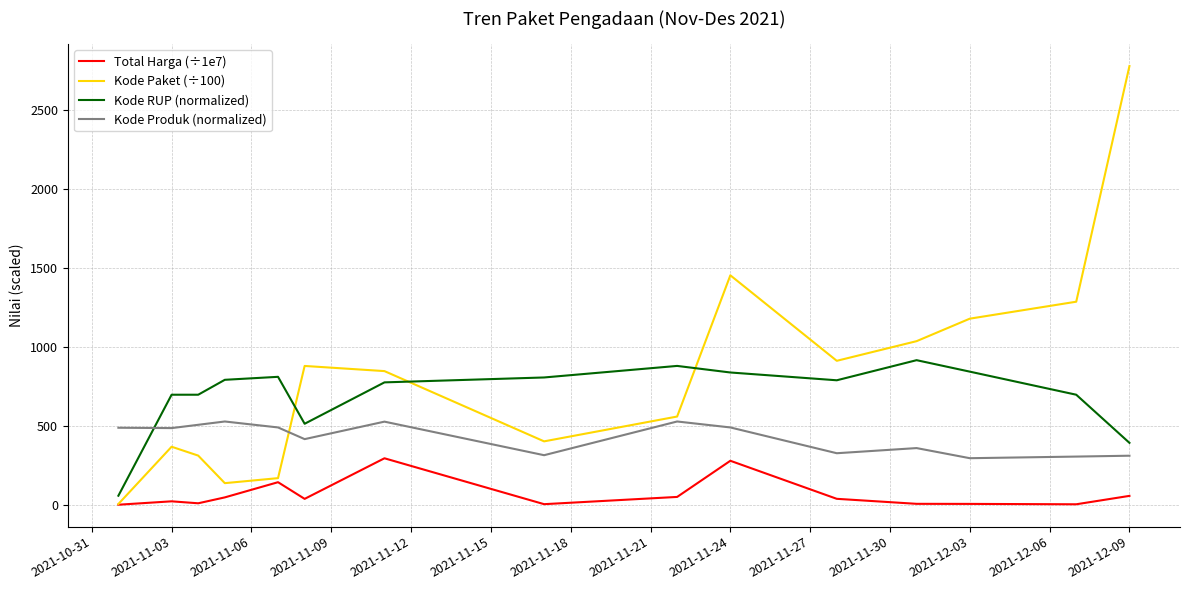

What is the sum of all Kode Produk (normalized) values?

6359.0